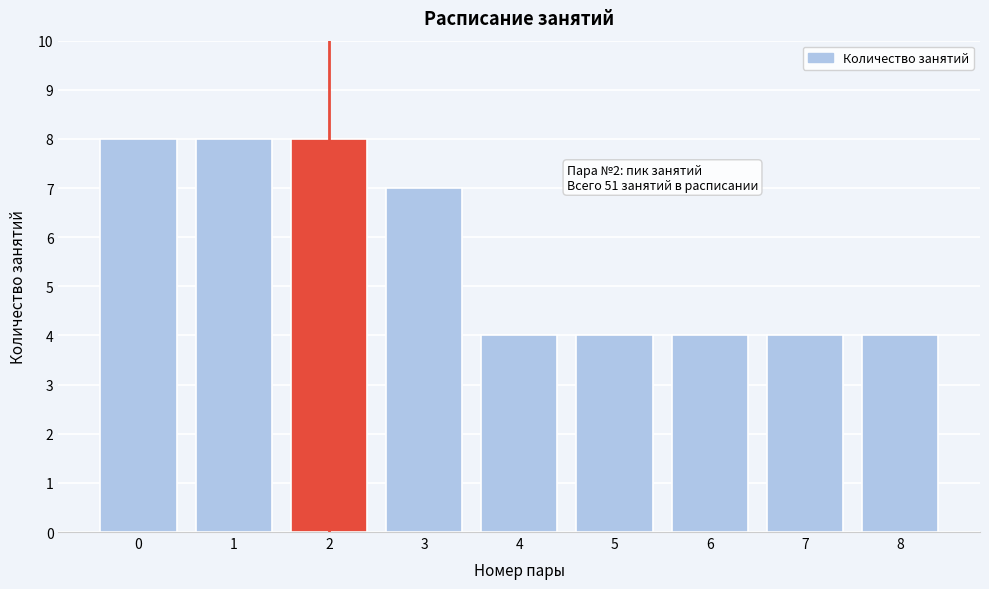

Reading left to right, what are all the values shown in this chart?

0=8	1=8	2=8	3=7	4=4	5=4	6=4	7=4	8=4